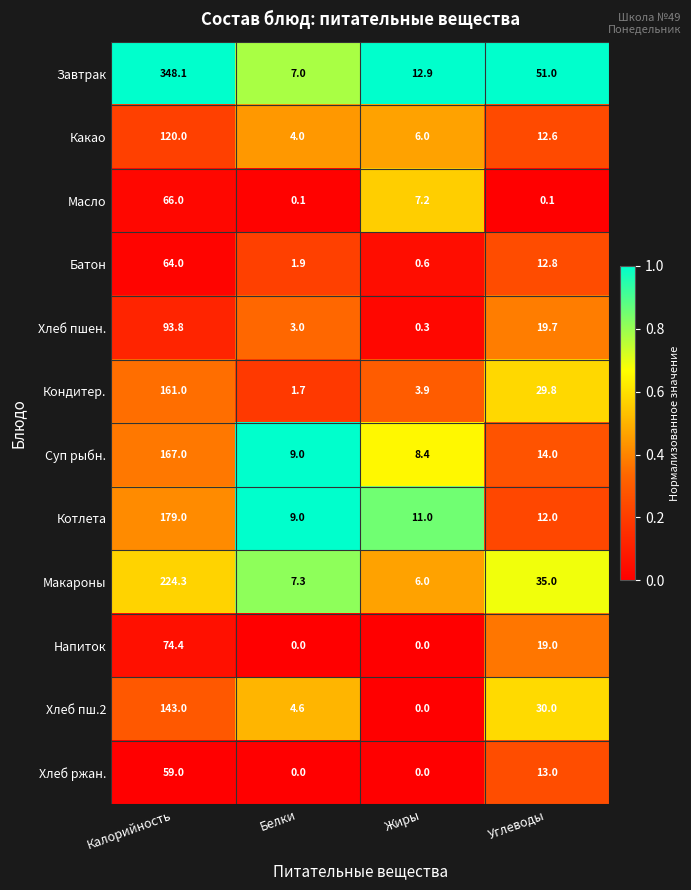

At which label does Котлета reach its minimum?

Белки